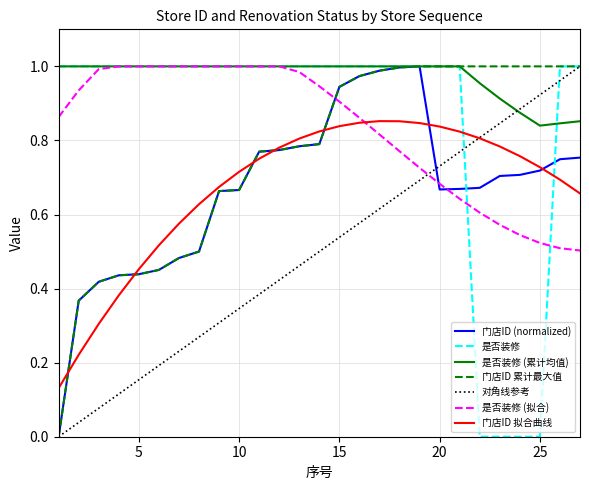

Count the number of categories in the chart.

27